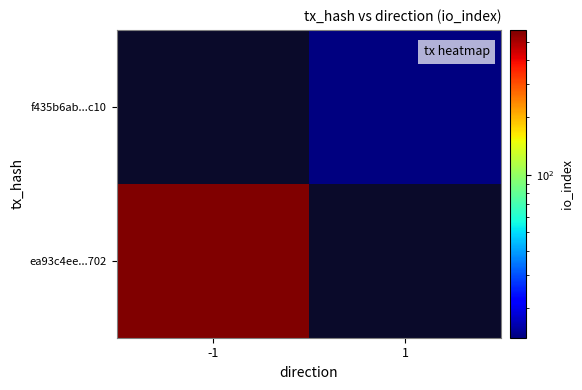

Rank the categories by ea93c4ee...702 value from highest to lowest.

-1, 1